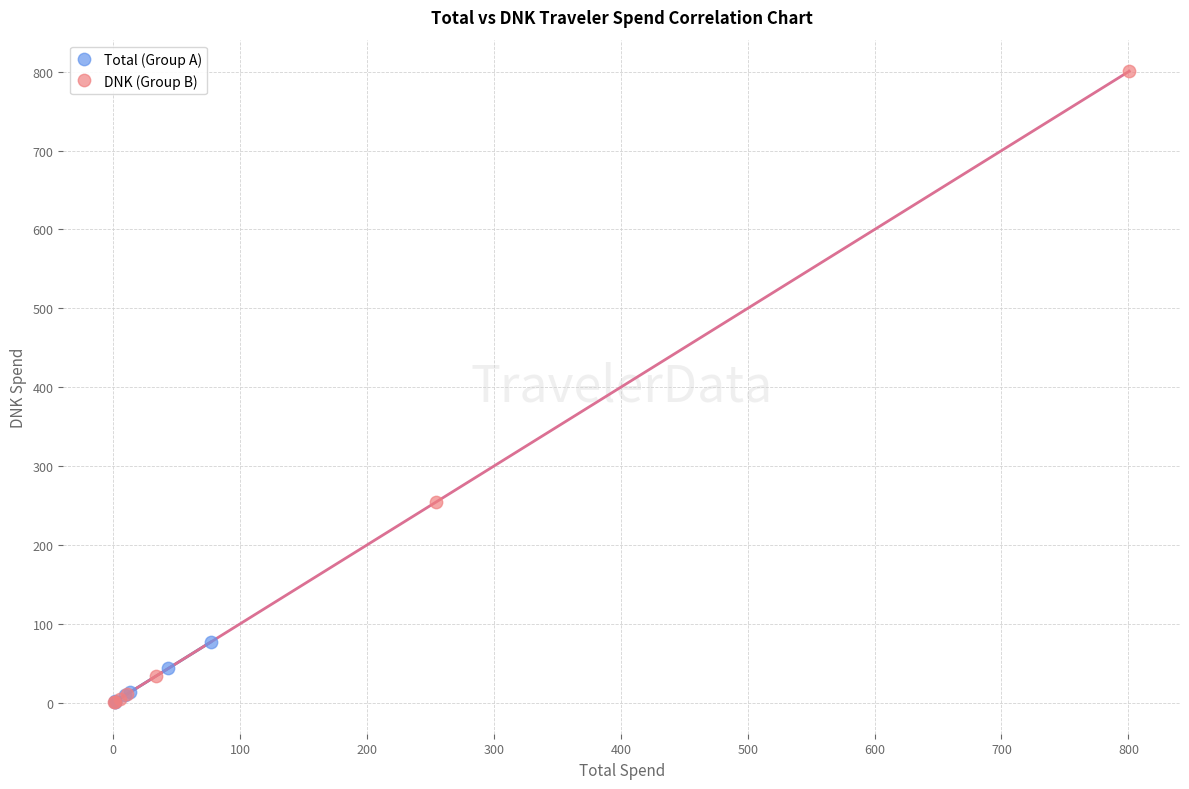

Which series reaches the maximum Y coordinate?

DNK (Group B)